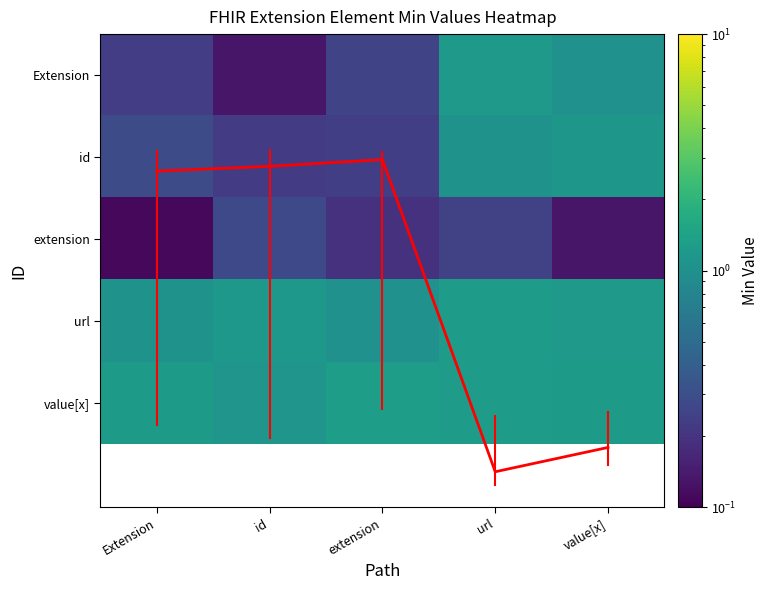

What is the minimum value shown in the chart?

0.1